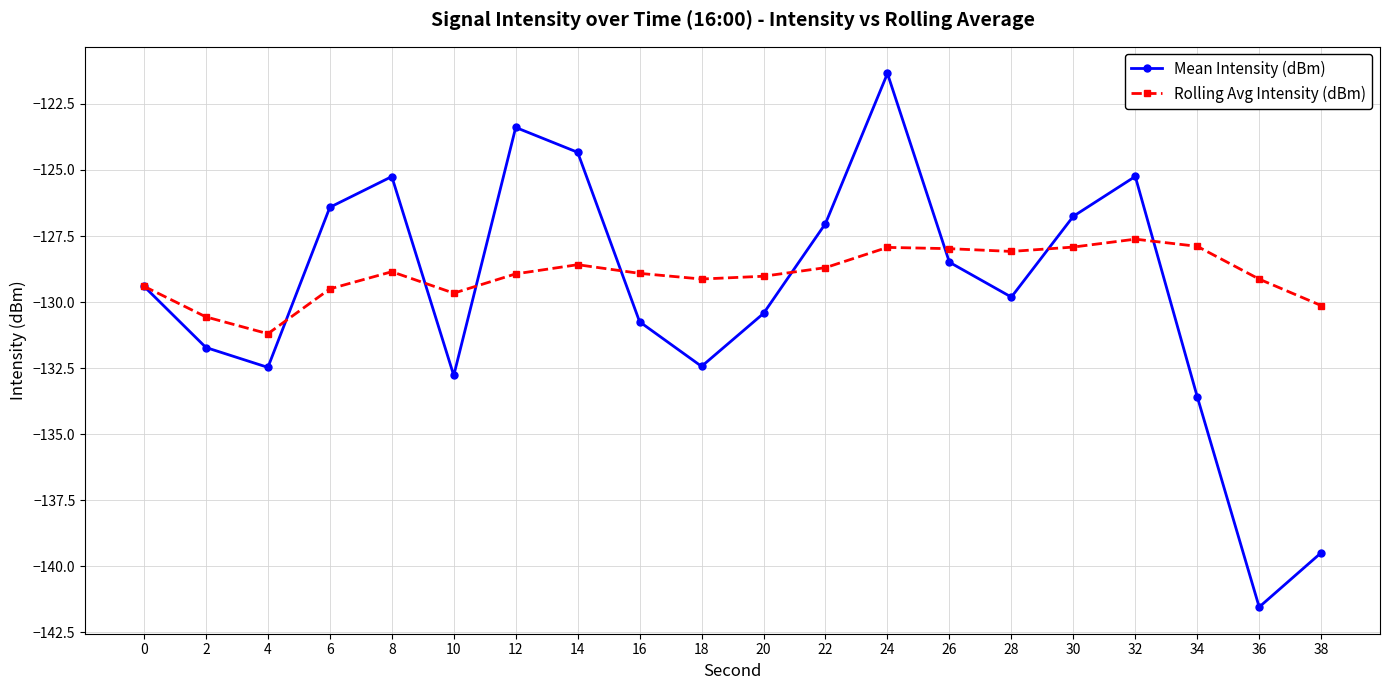

Where is the first local minimum for Rolling Avg Intensity (dBm)?

4